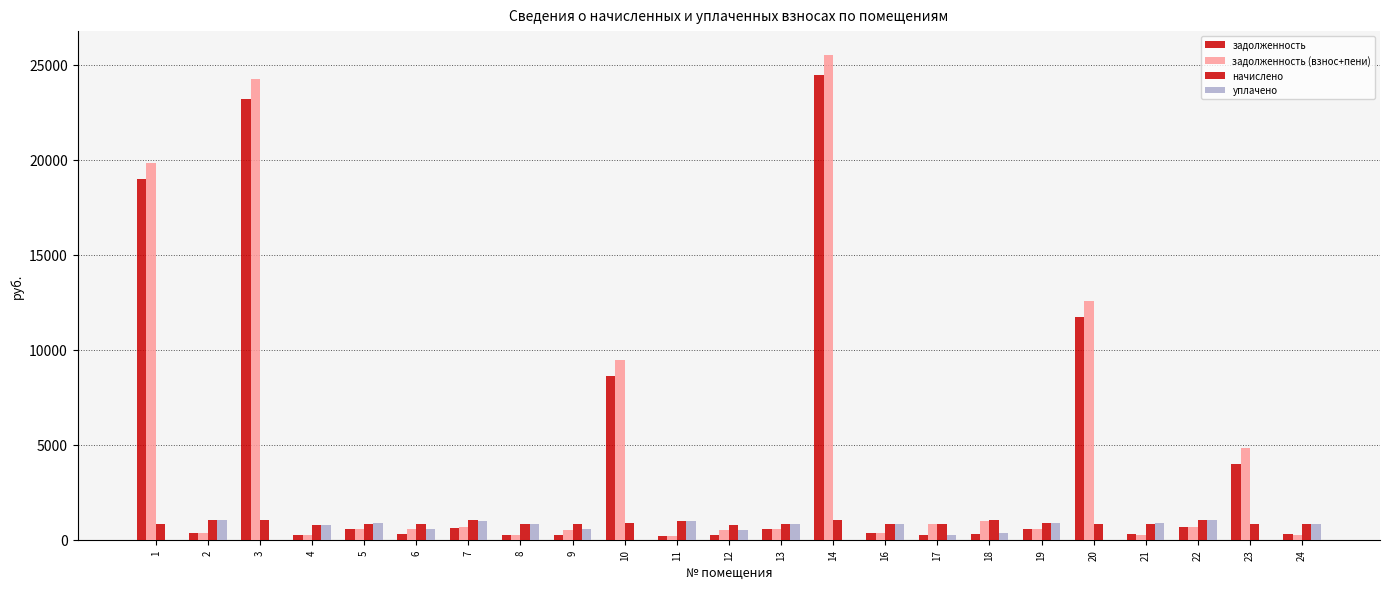

Which category has the lowest value across all series?

1